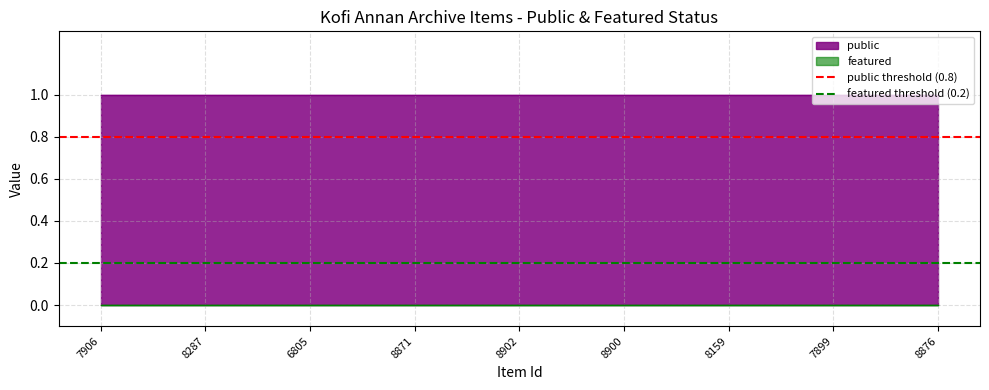

What is the spread (max minus min) of values at 7906?

1